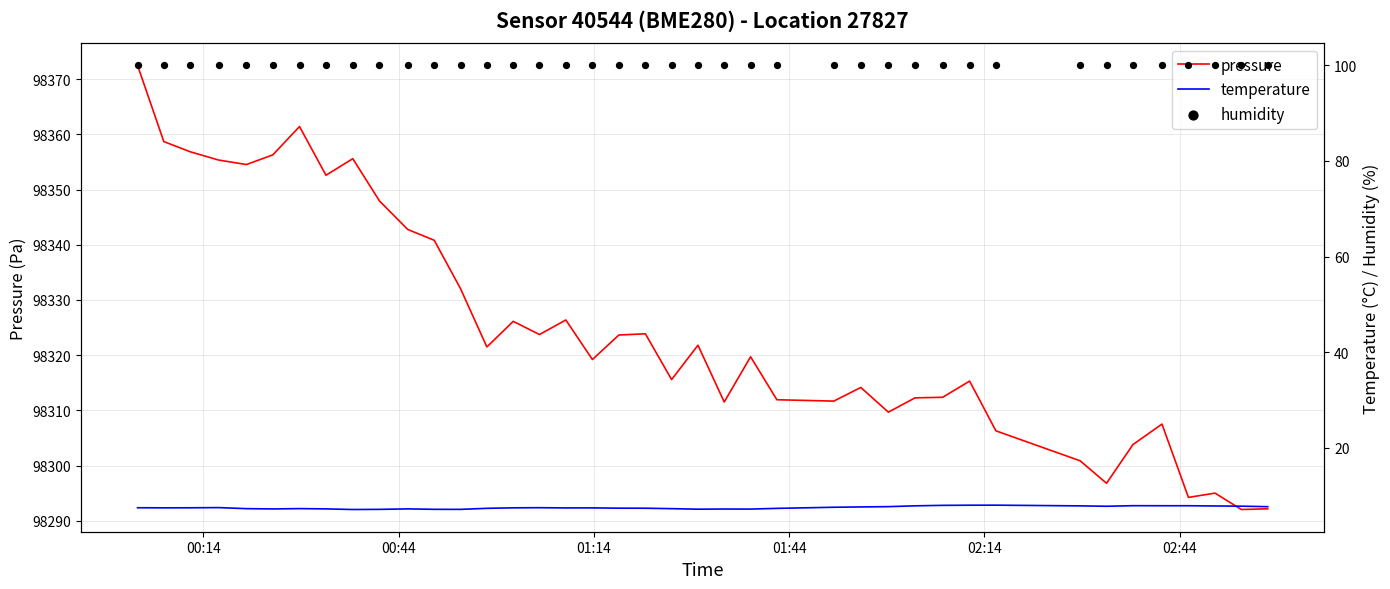

At how many categories does at least one series exceed 89808?

40